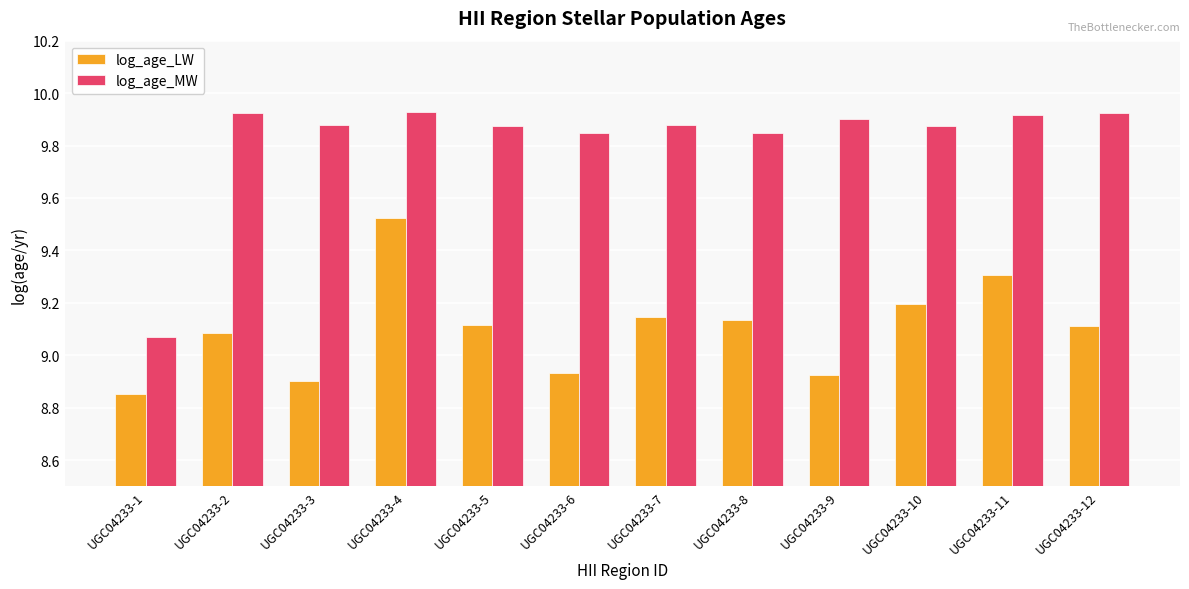

At UGC04233-5, list the series in order from smallest to largest.

log_age_LW, log_age_MW